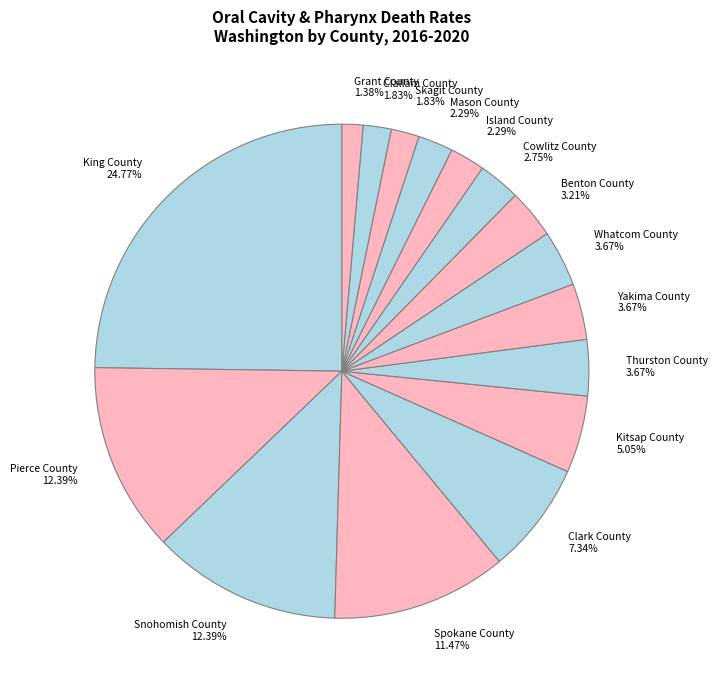

What is the ratio of the value at King County to the value at Snohomish County?

2.0